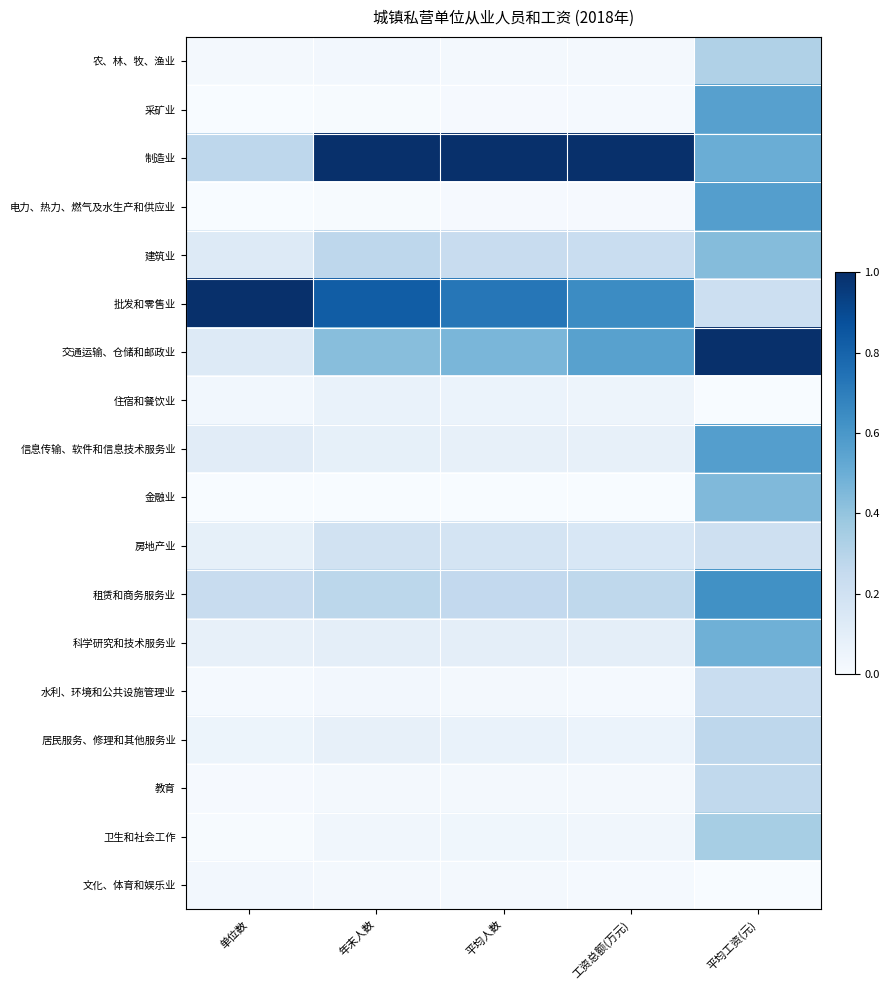

At 平均工资(元), list the series in order from largest to smallest.

交通运输、仓储和邮政业, 租赁和商务服务业, 电力、热力、燃气及水生产和供应业, 信息传输、软件和信息技术服务业, 采矿业, 制造业, 科学研究和技术服务业, 金融业, 建筑业, 卫生和社会工作, 农、林、牧、渔业, 居民服务、修理和其他服务业, 教育, 水利、环境和公共设施管理业, 批发和零售业, 房地产业, 文化、体育和娱乐业, 住宿和餐饮业